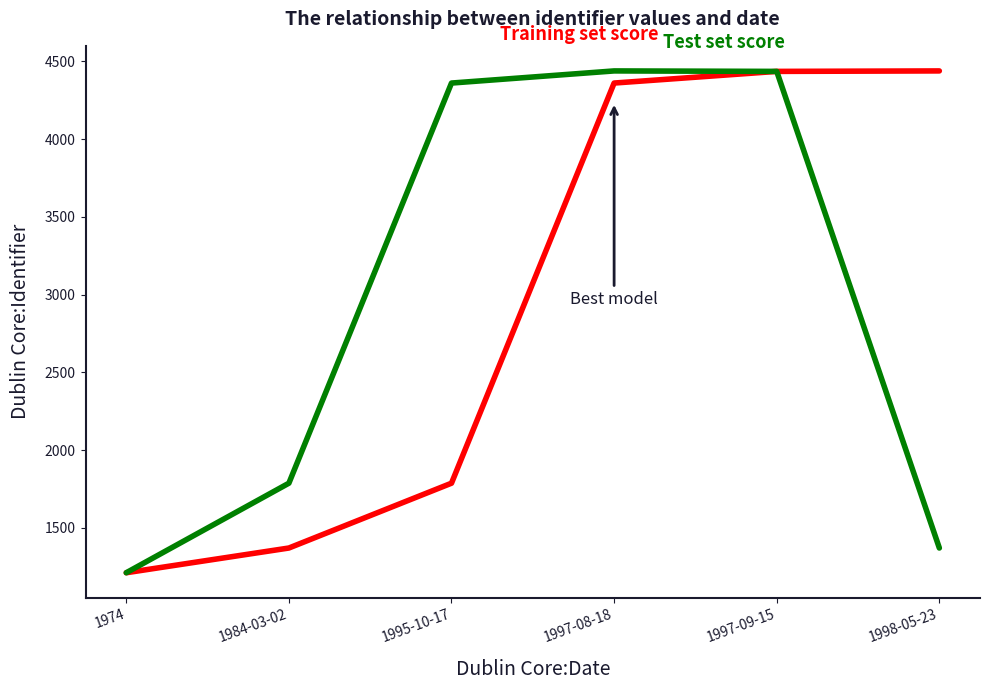

What is the smallest value displayed?

1211